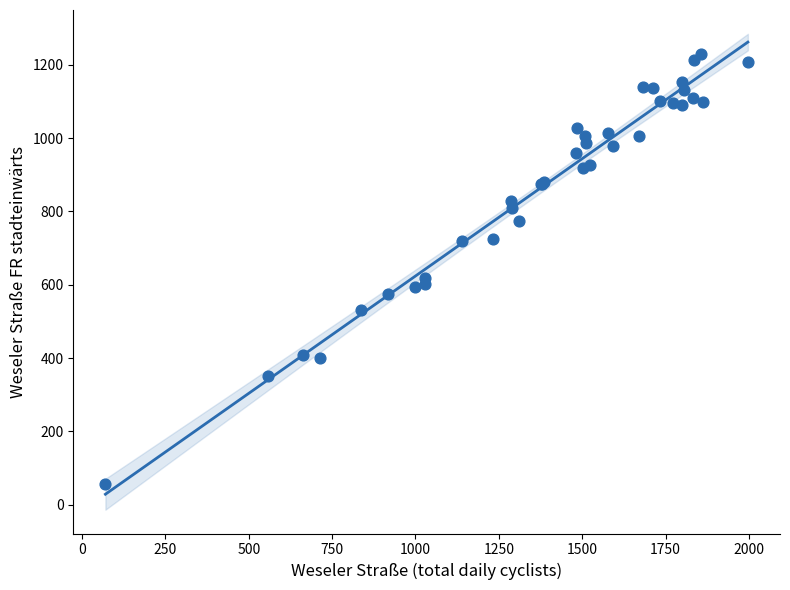

What Y value in the scatter plot is closest to 642?

618